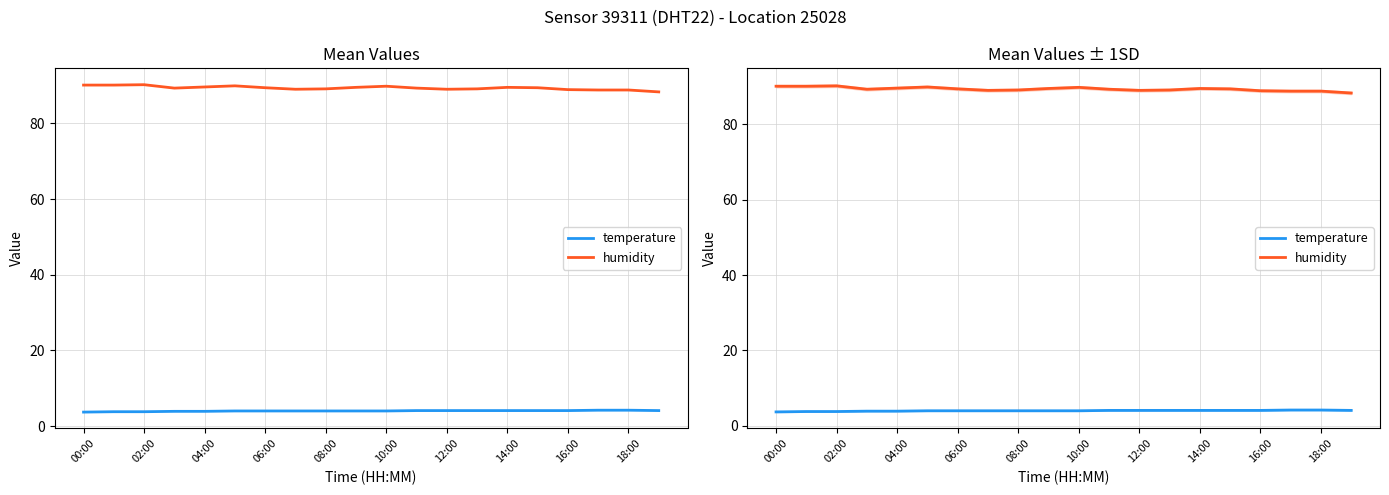

What is the total value across all series at 19?

92.4